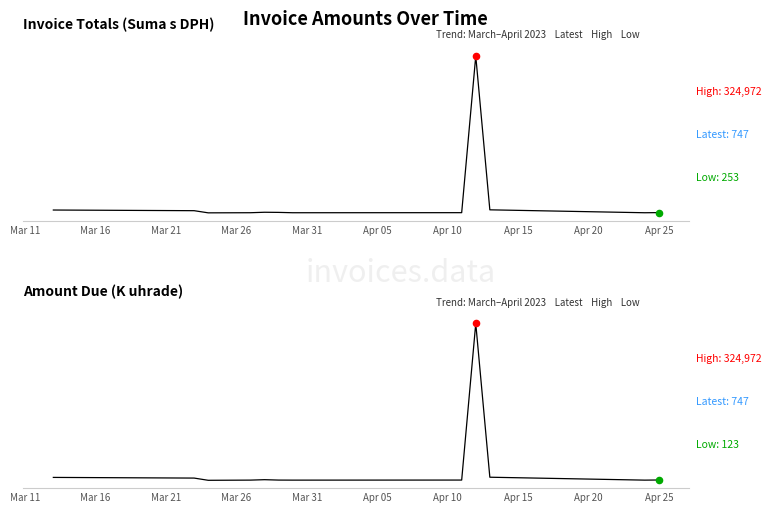

Which series has the largest total across all categories?

Suma s DPH